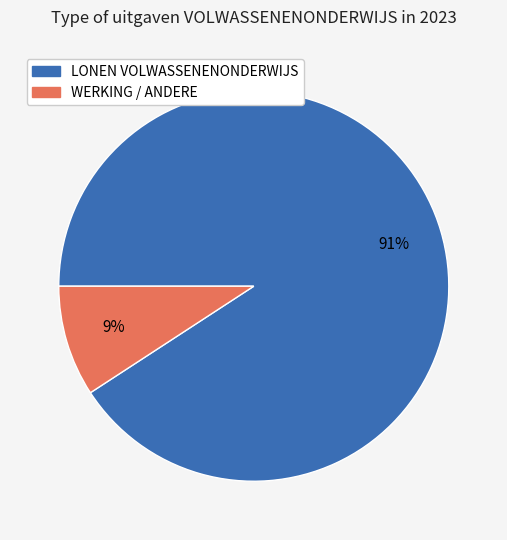

What is the majority slice?

LONEN VOLWASSENENONDERWIJS